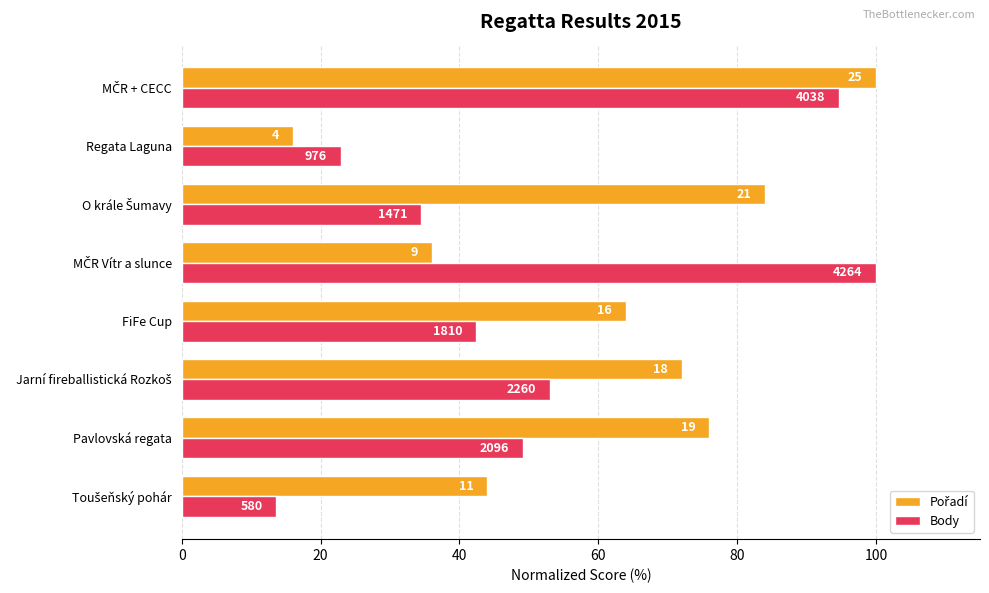

List the series in order of their overall mean, lowest first.

Body, Pořadí